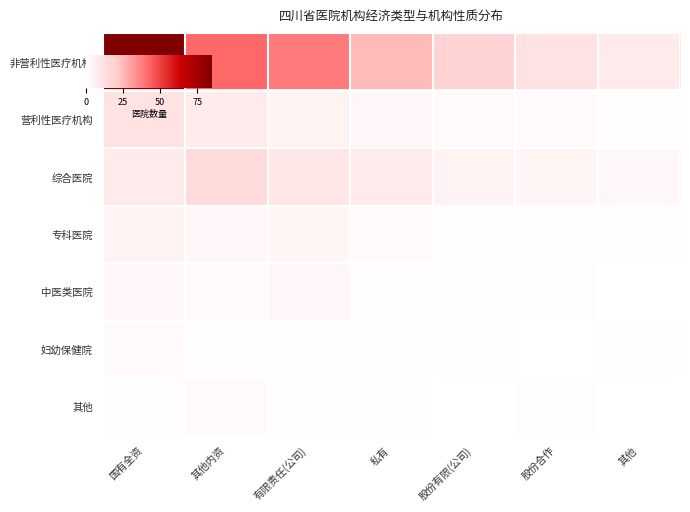

At which category is the sum across all series the highest?

国有全资